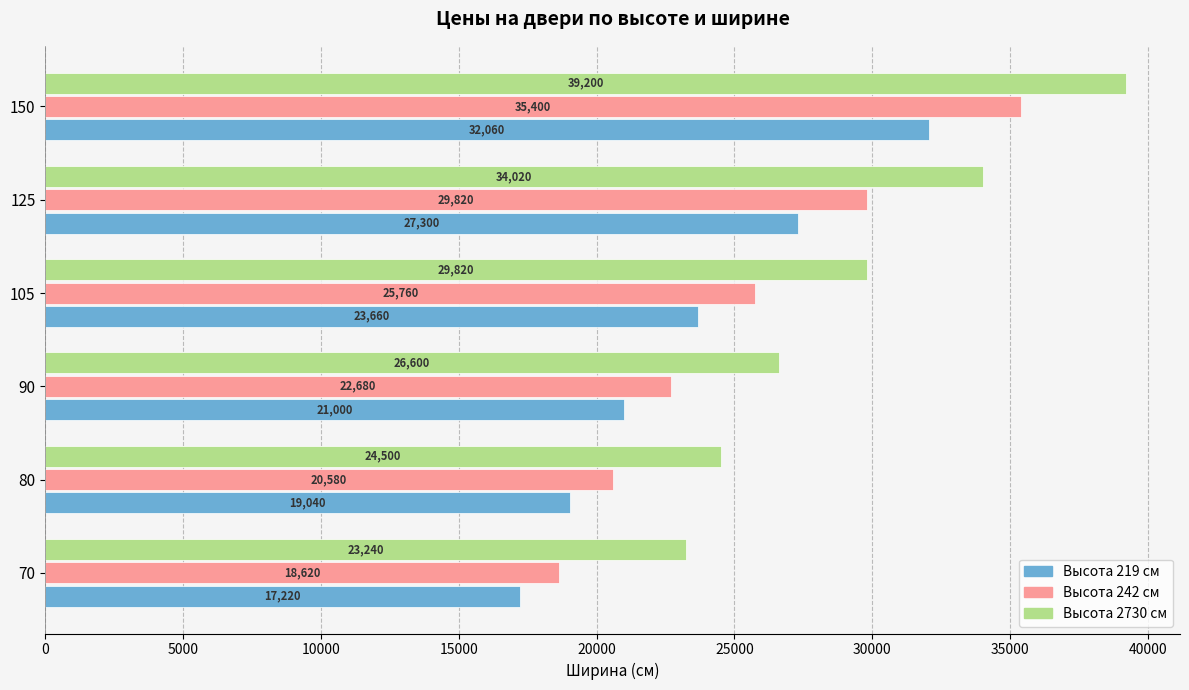

Which category has the highest value across all series?

150